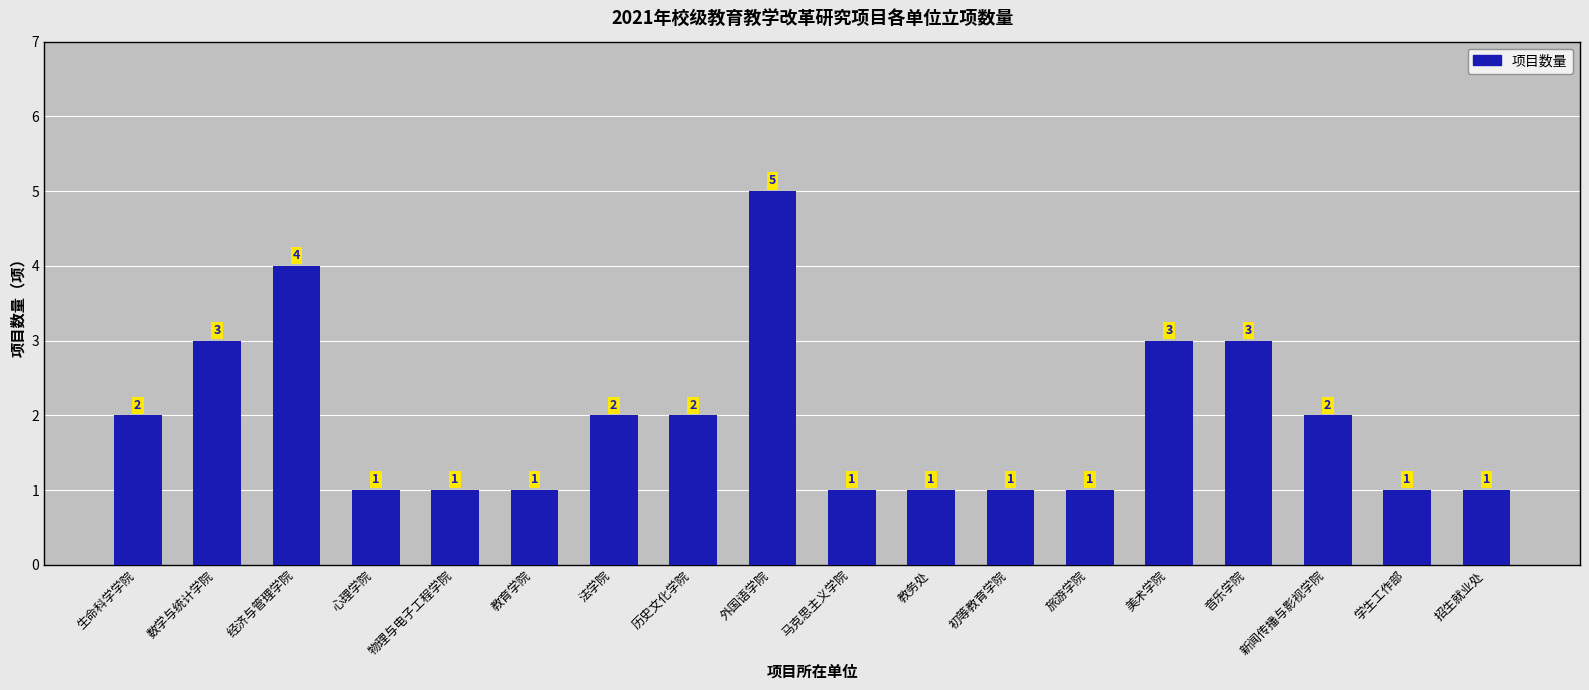

Reading right to left, transcribe all the data shown in this chart.

招生就业处=1	学生工作部=1	新闻传播与影视学院=2	音乐学院=3	美术学院=3	旅游学院=1	初等教育学院=1	教务处=1	马克思主义学院=1	外国语学院=5	历史文化学院=2	法学院=2	教育学院=1	物理与电子工程学院=1	心理学院=1	经济与管理学院=4	数学与统计学院=3	生命科学学院=2